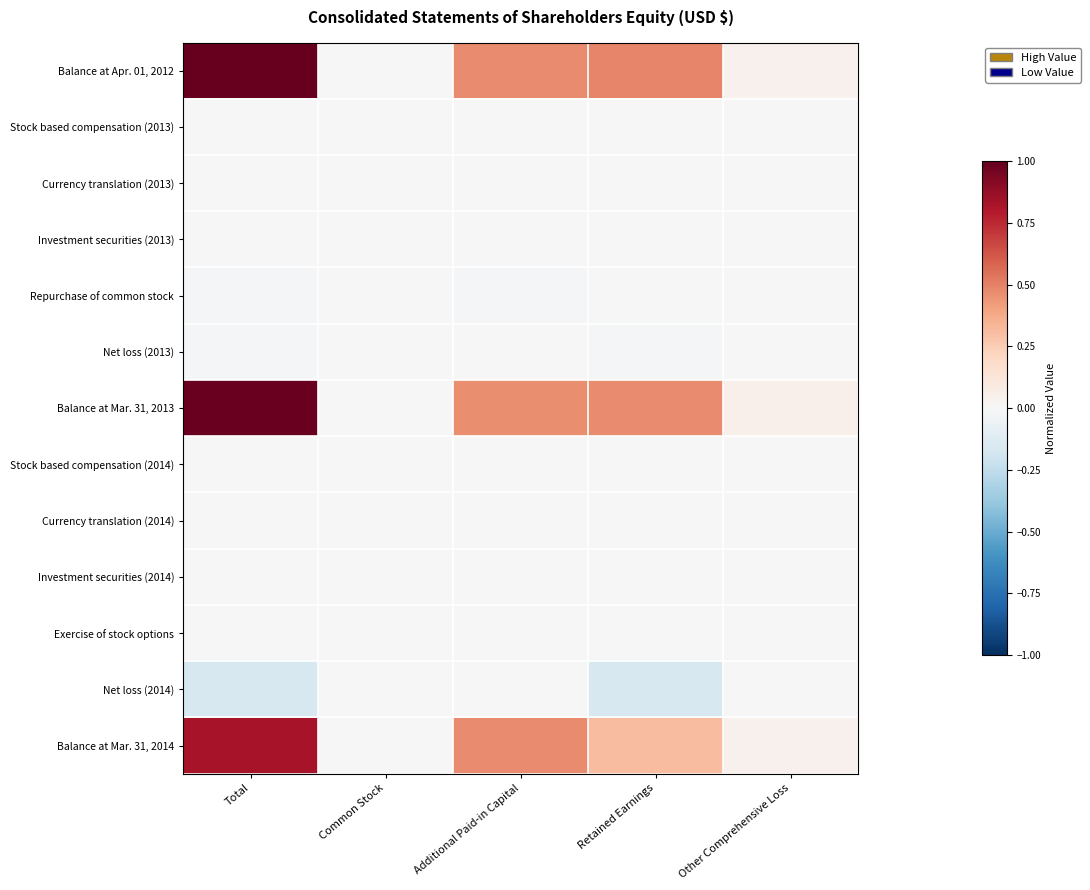

Reading right to left, what are all the values shown in this chart?

Balance at Apr. 01, 2012: Other Comprehensive Loss=0.0	Retained Earnings=0.5	Additional Paid-in Capital=0.5	Common Stock=0.0	Total=1.0
Stock based compensation (2013): Other Comprehensive Loss=0.0	Retained Earnings=0.0	Additional Paid-in Capital=0.0	Common Stock=0.0	Total=0.0
Currency translation (2013): Other Comprehensive Loss=0.0	Retained Earnings=0.0	Additional Paid-in Capital=0.0	Common Stock=0.0	Total=0.0
Investment securities (2013): Other Comprehensive Loss=0.0	Retained Earnings=0.0	Additional Paid-in Capital=0.0	Common Stock=0.0	Total=0.0
Repurchase of common stock: Other Comprehensive Loss=0.0	Retained Earnings=0.0	Additional Paid-in Capital=-0.0	Common Stock=-0.0	Total=-0.0
Net loss (2013): Other Comprehensive Loss=0.0	Retained Earnings=-0.0	Additional Paid-in Capital=0.0	Common Stock=0.0	Total=-0.0
Balance at Mar. 31, 2013: Other Comprehensive Loss=0.1	Retained Earnings=0.5	Additional Paid-in Capital=0.5	Common Stock=0.0	Total=1.0
Stock based compensation (2014): Other Comprehensive Loss=0.0	Retained Earnings=0.0	Additional Paid-in Capital=0.0	Common Stock=0.0	Total=0.0
Currency translation (2014): Other Comprehensive Loss=-0.0	Retained Earnings=0.0	Additional Paid-in Capital=0.0	Common Stock=0.0	Total=-0.0
Investment securities (2014): Other Comprehensive Loss=-0.0	Retained Earnings=0.0	Additional Paid-in Capital=0.0	Common Stock=0.0	Total=-0.0
Exercise of stock options: Other Comprehensive Loss=0.0	Retained Earnings=0.0	Additional Paid-in Capital=0.0	Common Stock=0.0	Total=0.0
Net loss (2014): Other Comprehensive Loss=0.0	Retained Earnings=-0.2	Additional Paid-in Capital=0.0	Common Stock=0.0	Total=-0.2
Balance at Mar. 31, 2014: Other Comprehensive Loss=0.0	Retained Earnings=0.3	Additional Paid-in Capital=0.5	Common Stock=0.0	Total=0.8